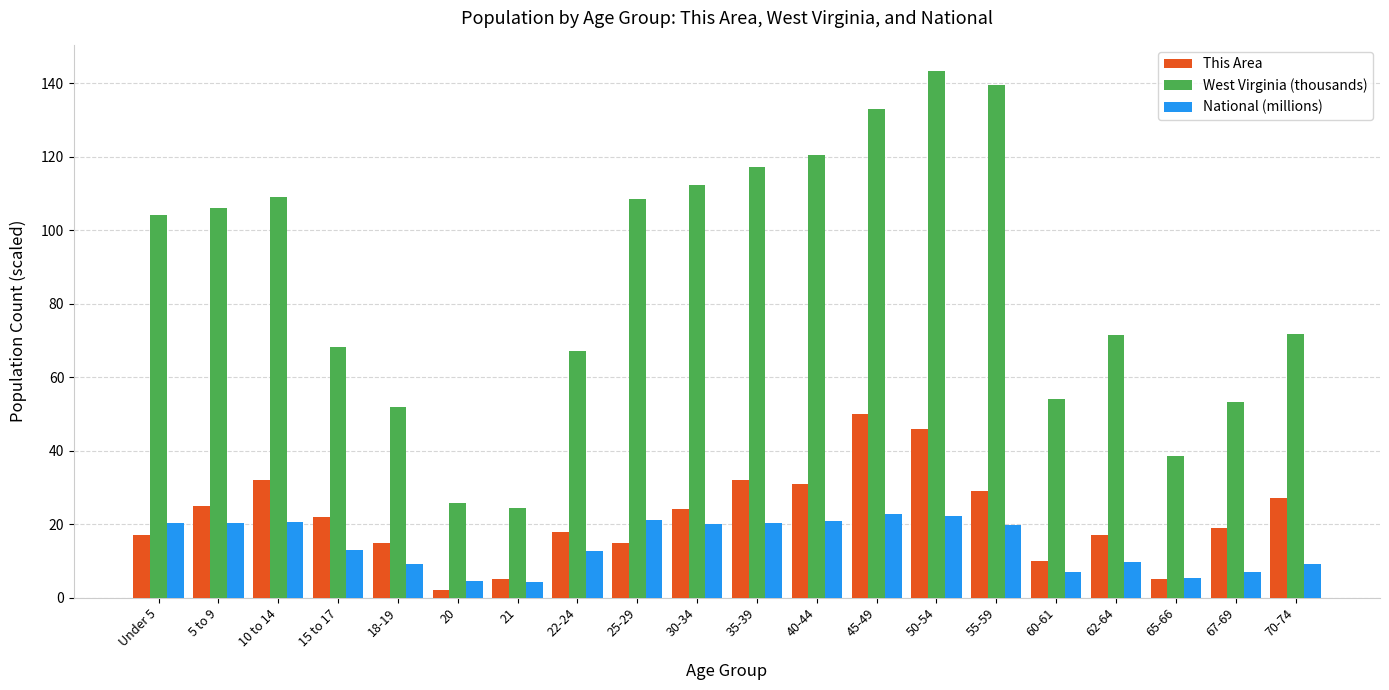

What are all the series names shown in the legend?

This Area, West Virginia (thousands), National (millions)